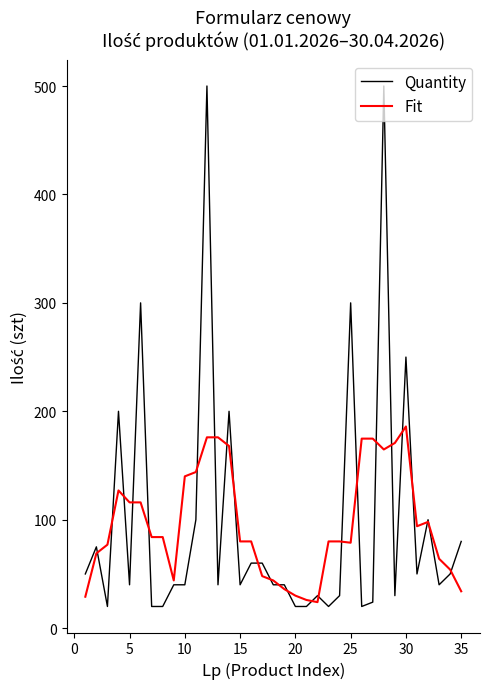

List the series in order of their peak value, highest first.

Quantity, Fit